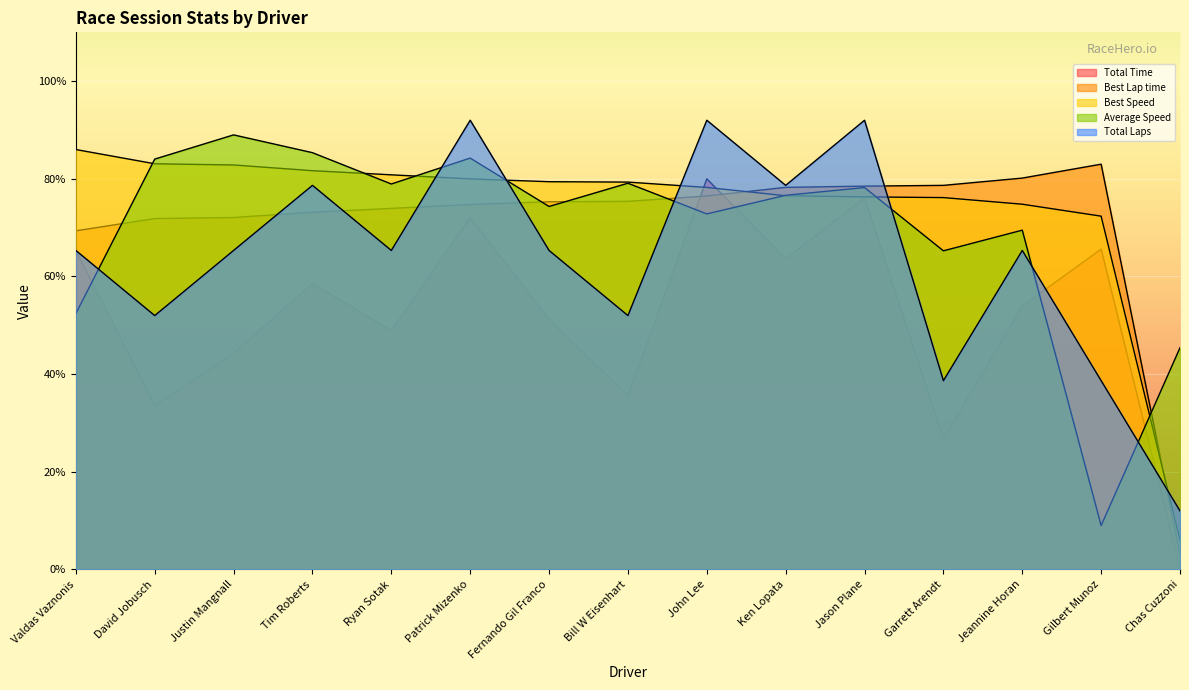

Reading left to right, what are all the values shown in this chart?

Total Time: Valdas Vaznonis=65.3	David Jobusch=33.6	Justin Mangnall=44.2	Tim Roberts=58.6	Ryan Sotak=48.9	Patrick Mizenko=72.0	Fernando Gil Franco=51.3	Bill W Eisenhart=35.5	John Lee=80.0	Ken Lopata=63.6	Jason Plane=76.1	Garrett Arendt=26.8	Jeannine Horan=53.9	Gilbert Munoz=65.6	Chas Cuzzoni=0.0
Best Lap time: Valdas Vaznonis=69.4	David Jobusch=71.9	Justin Mangnall=72.1	Tim Roberts=73.2	Ryan Sotak=73.9	Patrick Mizenko=74.7	Fernando Gil Franco=75.3	Bill W Eisenhart=75.4	John Lee=76.5	Ken Lopata=78.3	Jason Plane=78.5	Garrett Arendt=78.7	Jeannine Horan=80.2	Gilbert Munoz=83.0	Chas Cuzzoni=3.0
Best Speed: Valdas Vaznonis=86.0	David Jobusch=83.1	Justin Mangnall=82.8	Tim Roberts=81.7	Ryan Sotak=80.8	Patrick Mizenko=80.0	Fernando Gil Franco=79.4	Bill W Eisenhart=79.3	John Lee=78.2	Ken Lopata=76.5	Jason Plane=76.3	Garrett Arendt=76.2	Jeannine Horan=74.8	Gilbert Munoz=72.4	Chas Cuzzoni=6.0
Average Speed: Valdas Vaznonis=52.4	David Jobusch=84.0	Justin Mangnall=89.0	Tim Roberts=85.4	Ryan Sotak=78.9	Patrick Mizenko=84.2	Fernando Gil Franco=74.3	Bill W Eisenhart=79.1	John Lee=72.8	Ken Lopata=76.6	Jason Plane=78.2	Garrett Arendt=65.3	Jeannine Horan=69.5	Gilbert Munoz=9.0	Chas Cuzzoni=45.4
Total Laps: Valdas Vaznonis=65.3	David Jobusch=52.0	Justin Mangnall=65.3	Tim Roberts=78.7	Ryan Sotak=65.3	Patrick Mizenko=92.0	Fernando Gil Franco=65.3	Bill W Eisenhart=52.0	John Lee=92.0	Ken Lopata=78.7	Jason Plane=92.0	Garrett Arendt=38.7	Jeannine Horan=65.3	Gilbert Munoz=38.7	Chas Cuzzoni=12.0